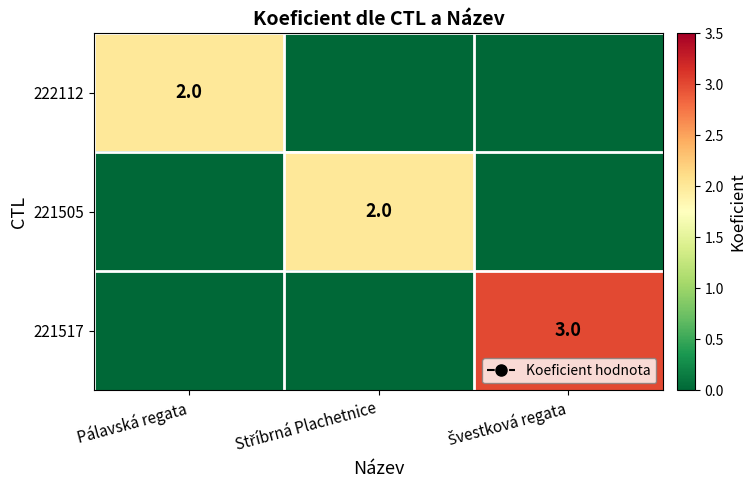

Which label corresponds to the largest value in the chart?

Švestková regata